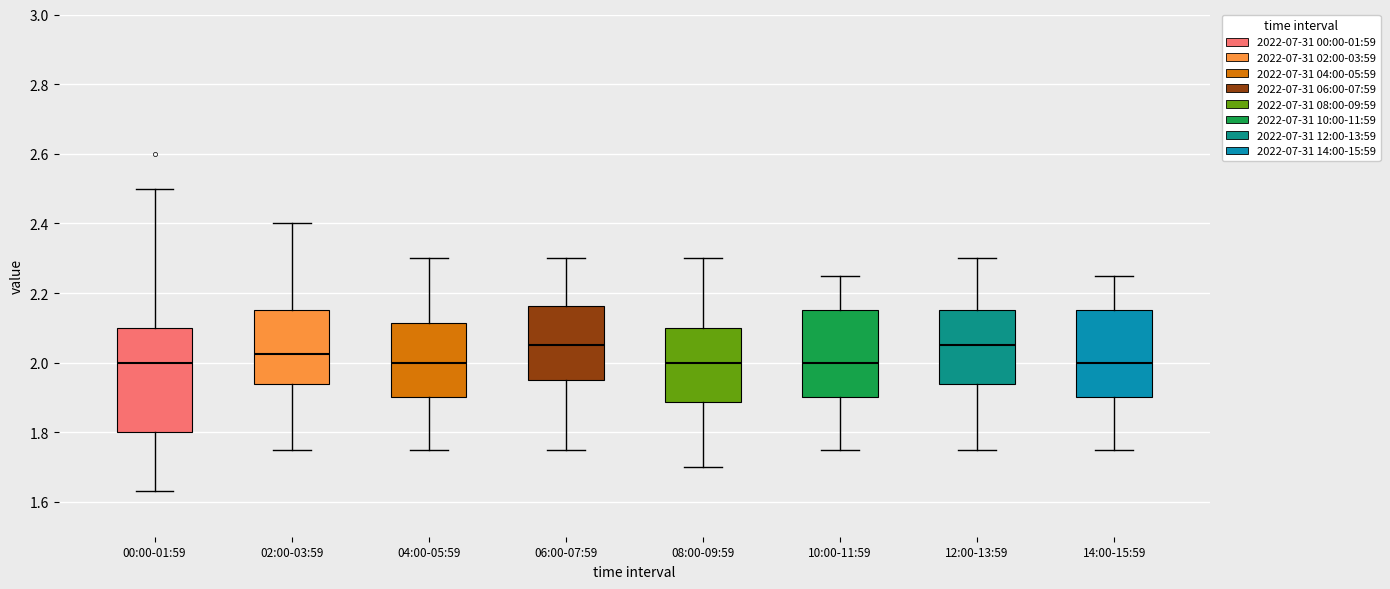

Reading left to right, transcribe this box plot: for each box, give where its median line is, the range the box spans, and where its two whiskers end, as read against the y-axis. The values are not printed on the chart, so give them approximately, as read against the axis.

00:00-01:59: median 2.00, box 1.80 to 2.10, whiskers 1.64 to 2.50
02:00-03:59: median 2.02, box 1.94 to 2.16, whiskers 1.76 to 2.40
04:00-05:59: median 2.00, box 1.90 to 2.12, whiskers 1.76 to 2.30
06:00-07:59: median 2.06, box 1.96 to 2.16, whiskers 1.76 to 2.30
08:00-09:59: median 2.00, box 1.88 to 2.10, whiskers 1.70 to 2.30
10:00-11:59: median 2.00, box 1.90 to 2.16, whiskers 1.76 to 2.26
12:00-13:59: median 2.06, box 1.94 to 2.16, whiskers 1.76 to 2.30
14:00-15:59: median 2.00, box 1.90 to 2.16, whiskers 1.76 to 2.26